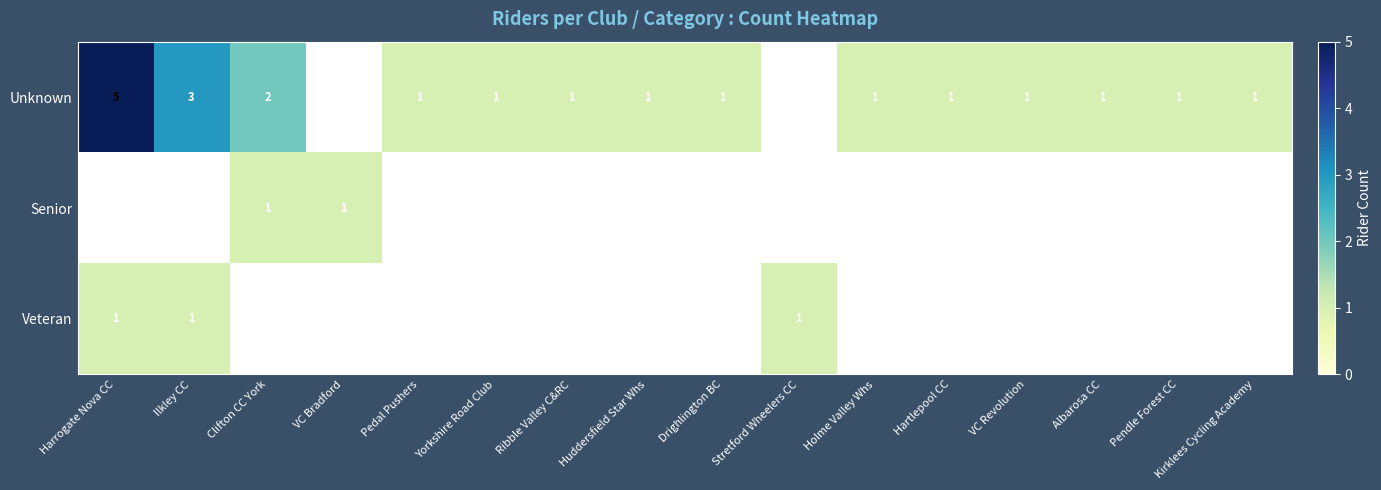

At which category does the chart reach its minimum across all series?

Pedal Pushers